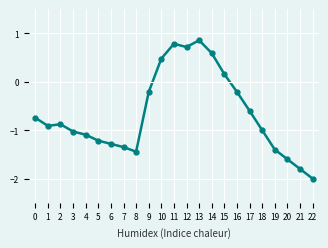

What is the minimum value shown in the chart?

-2.0